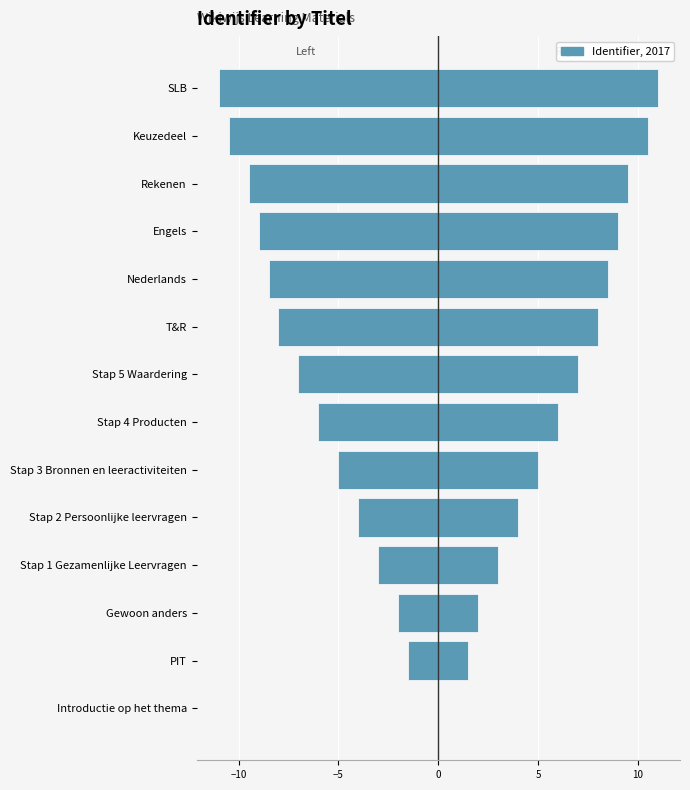

How many values exceed 7?

6